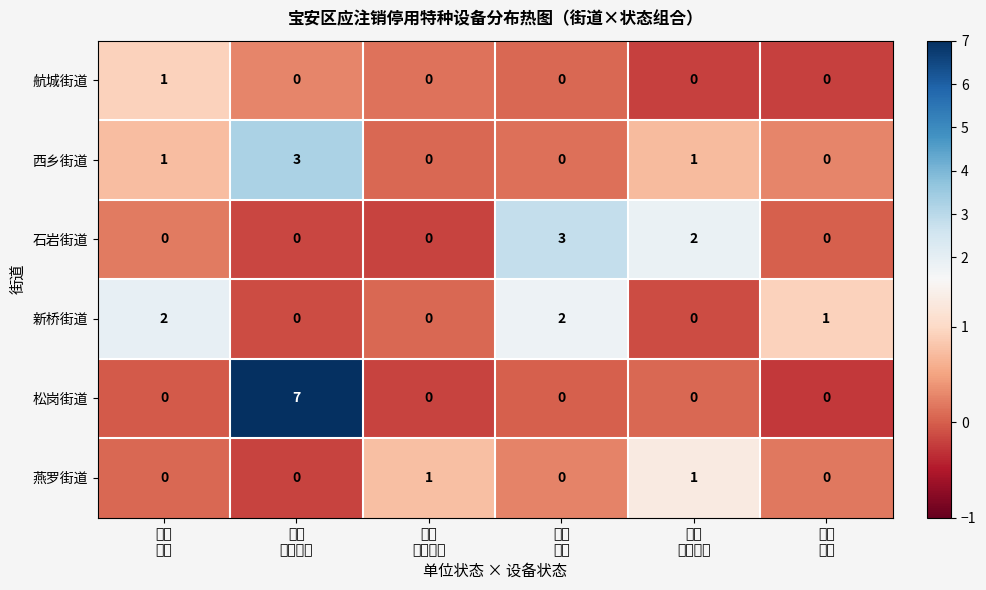

What is the sum of all 新桥街道 values?

5